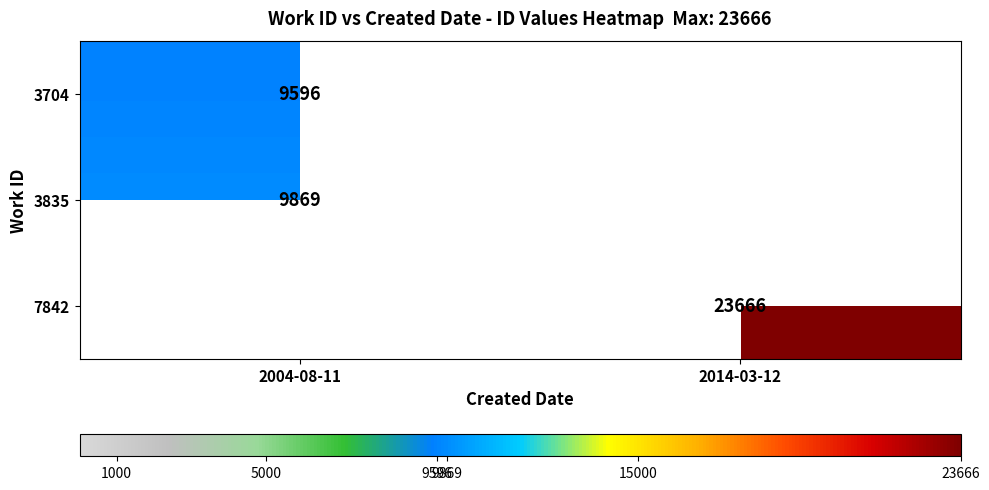

True or false: 3835 has a value of 9869 at 2004-08-11.

True